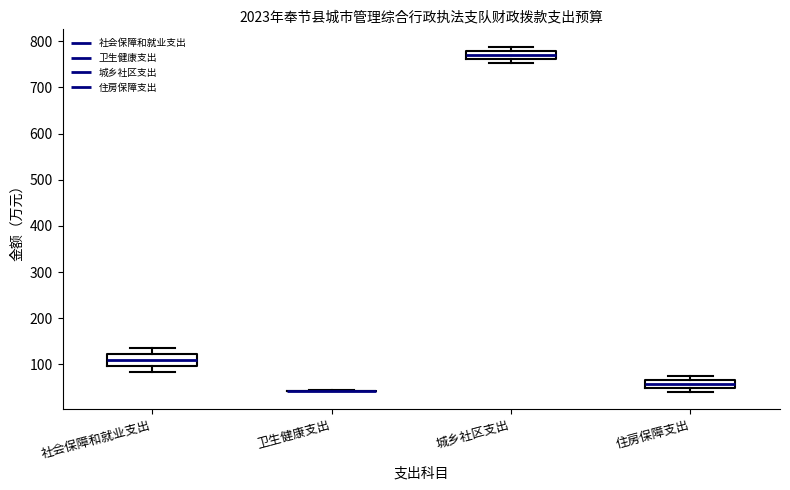

Reading left to right, transcribe this box plot: for each box, give where its median line is, the range the box spans, and where its two whiskers end, as read against the y-axis. The values are not printed on the chart, so give them approximately, as read against the axis.

社会保障和就业支出: median 110, box 100 to 120, whiskers 80 to 130
卫生健康支出: box collapsed to a line at 40, whiskers 40 to 40
城乡社区支出: median 770, box 760 to 780, whiskers 750 to 790
住房保障支出: median 60, box 50 to 70, whiskers 40 to 70 (just above the box's upper edge)